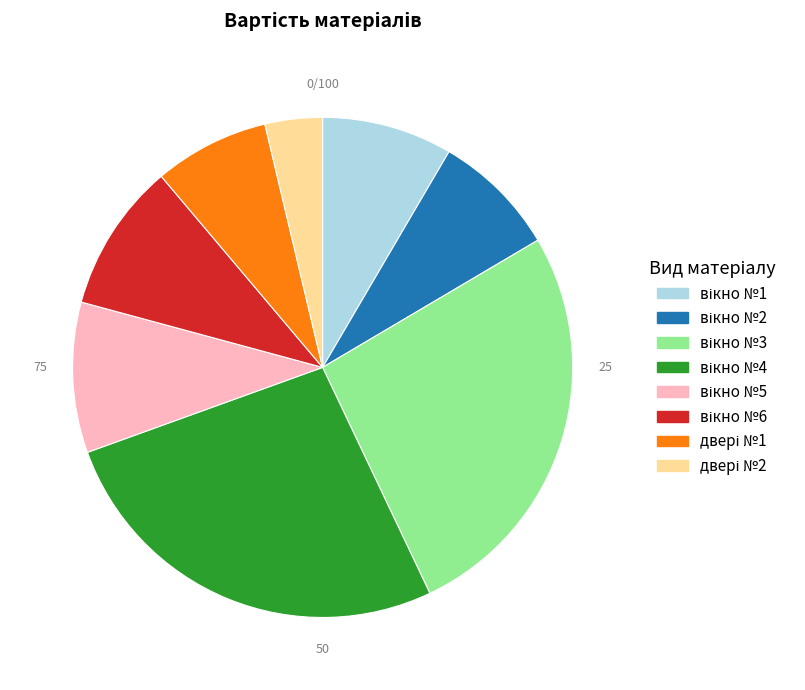

How many segments does this pie chart have?

8